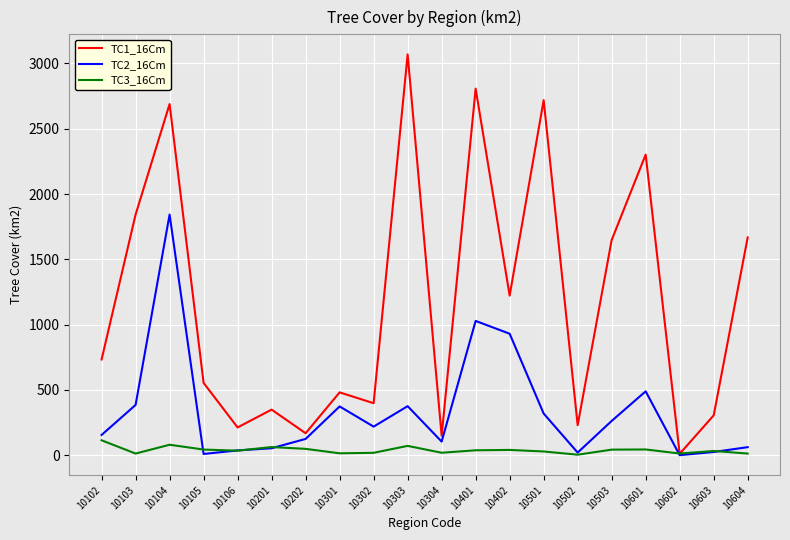

Is the value of TC3_16Cm at 10402 greater than the value of TC2_16Cm at 10202?

No